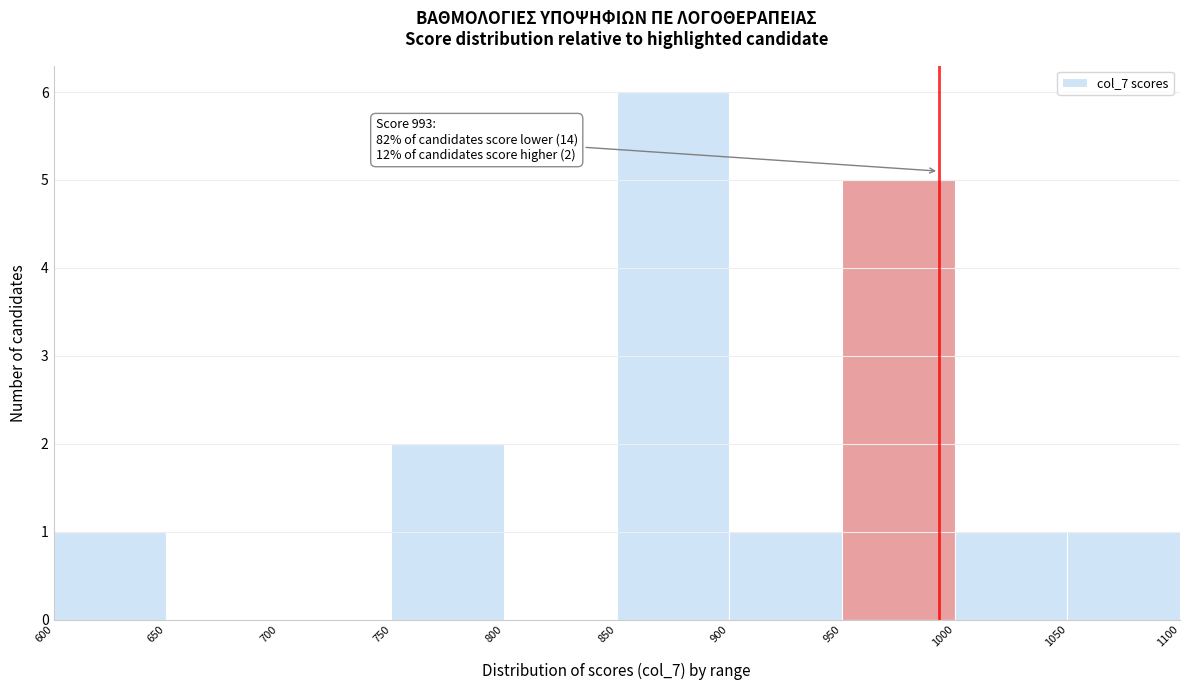

Which range on the x-axis has the tallest bar?

850 to 900